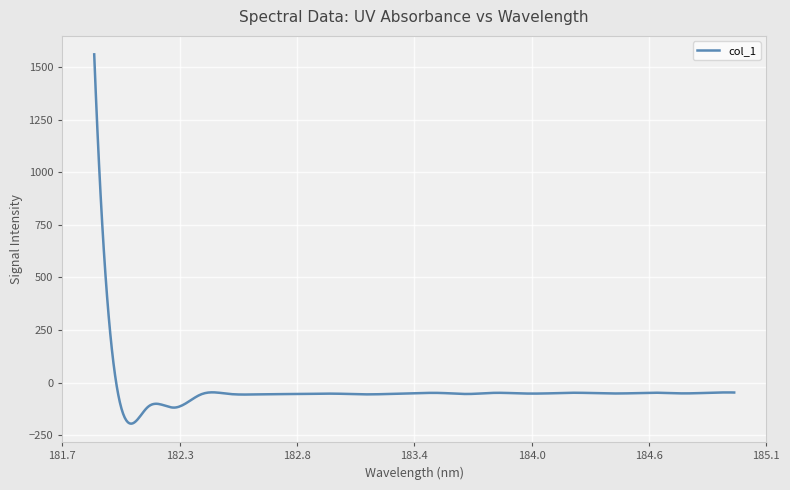

What is the difference between the maximum and minimum values?

1757.8